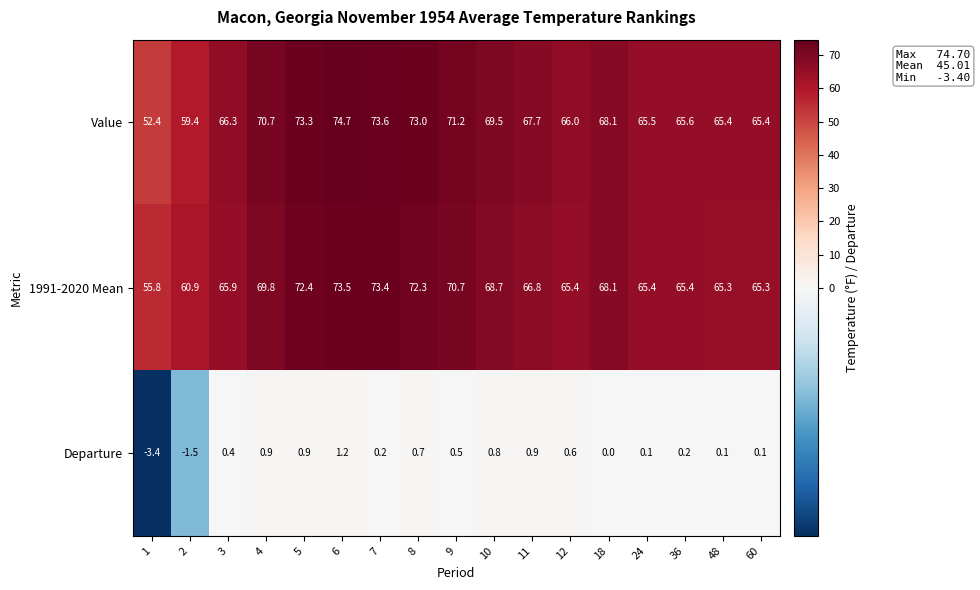

Which series has the widest spread of values?

Value